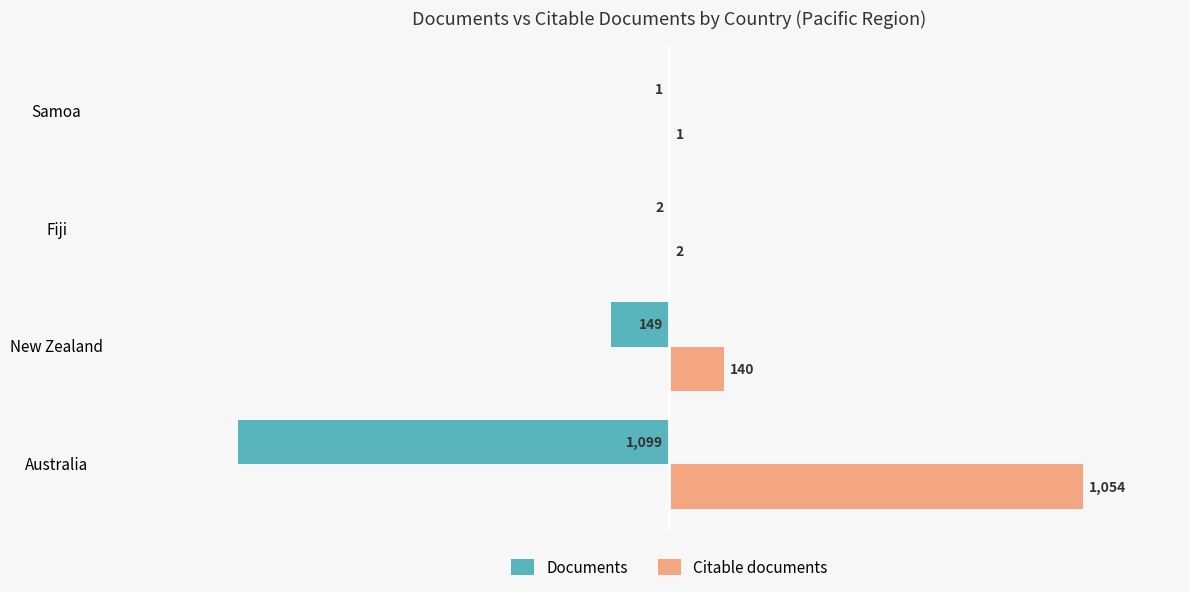

True or false: Citable documents has a value of 1054 at Australia.

True